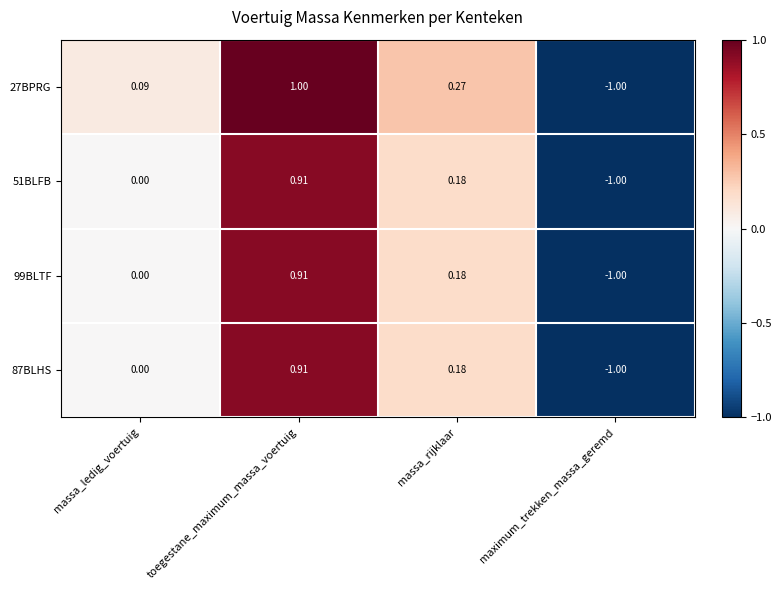

Where is 27BPRG nearest to the value 0?

massa_ledig_voertuig